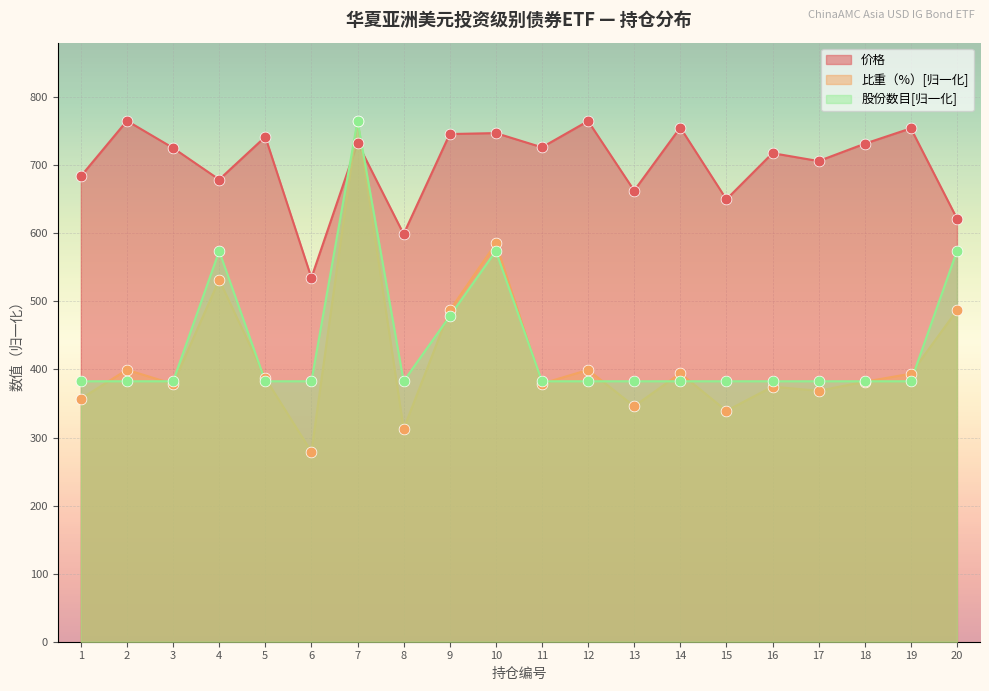

Which series reaches the minimum Y coordinate?

比重（%）